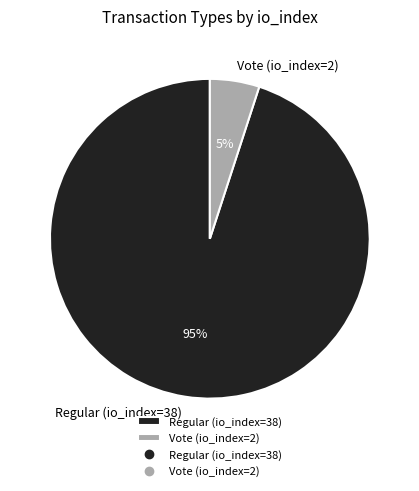

What is the smallest slice in the pie chart?

Vote (io_index=2)